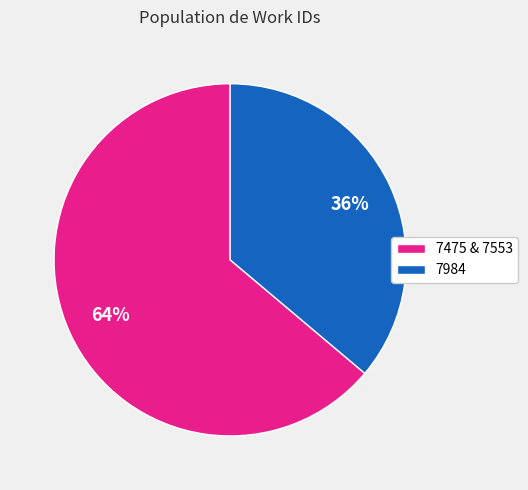

Which category has the biggest portion of the pie?

7475 & 7553